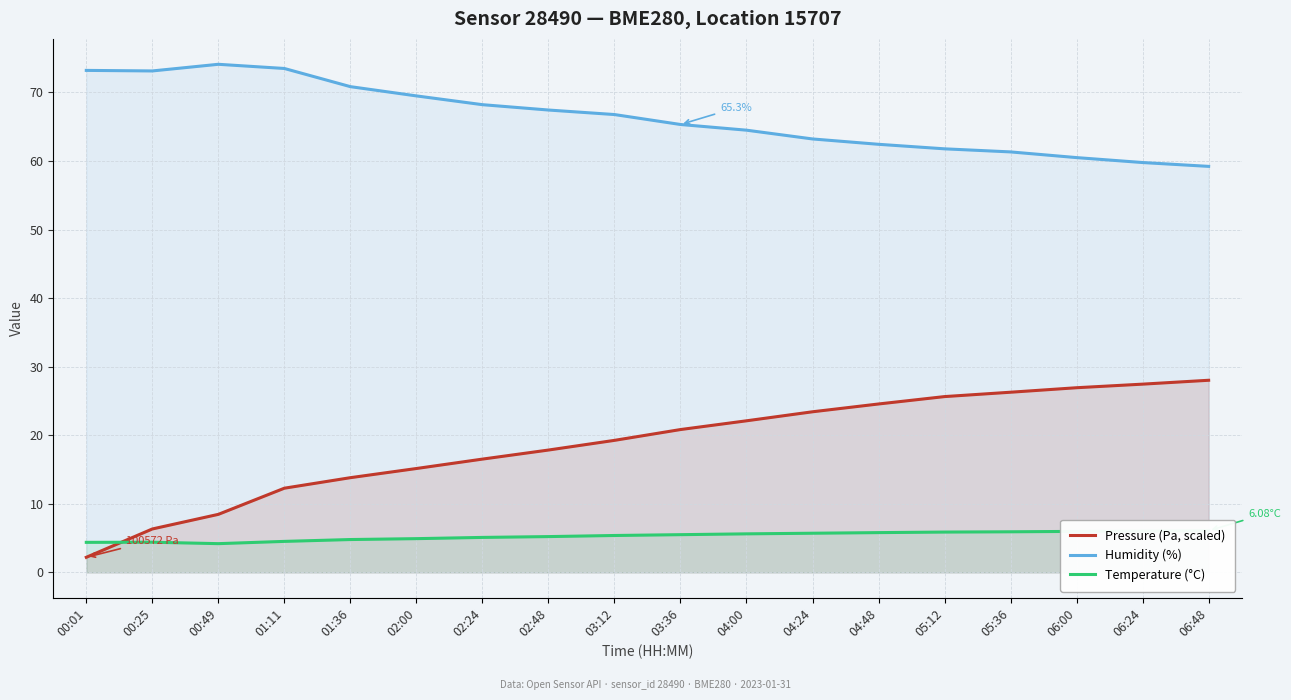

True or false: Humidity (%) and Pressure (Pa, scaled) intersect in this chart.

False